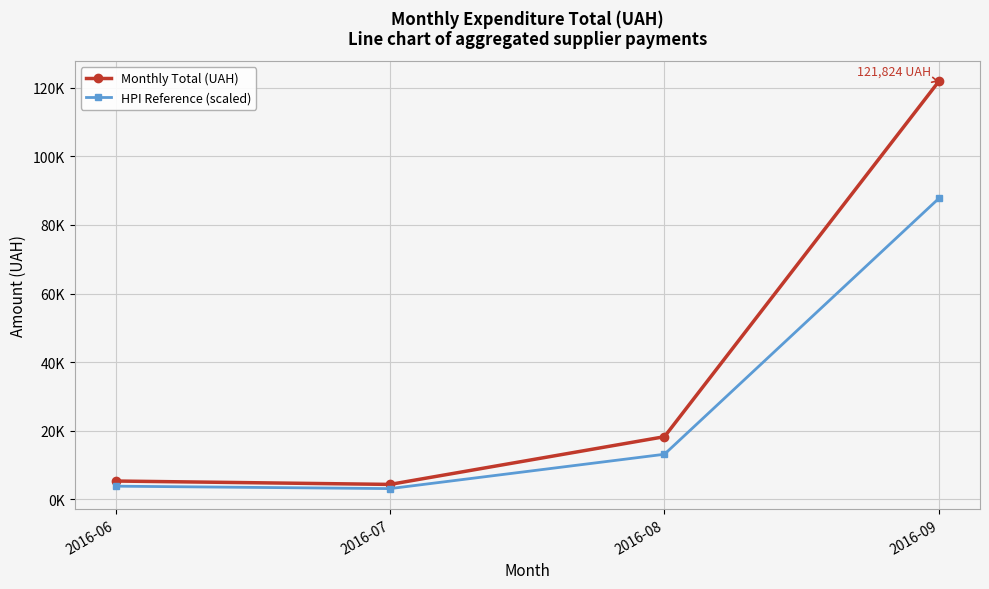

What are all the series names shown in the legend?

Monthly Total (UAH), HPI Reference (scaled)